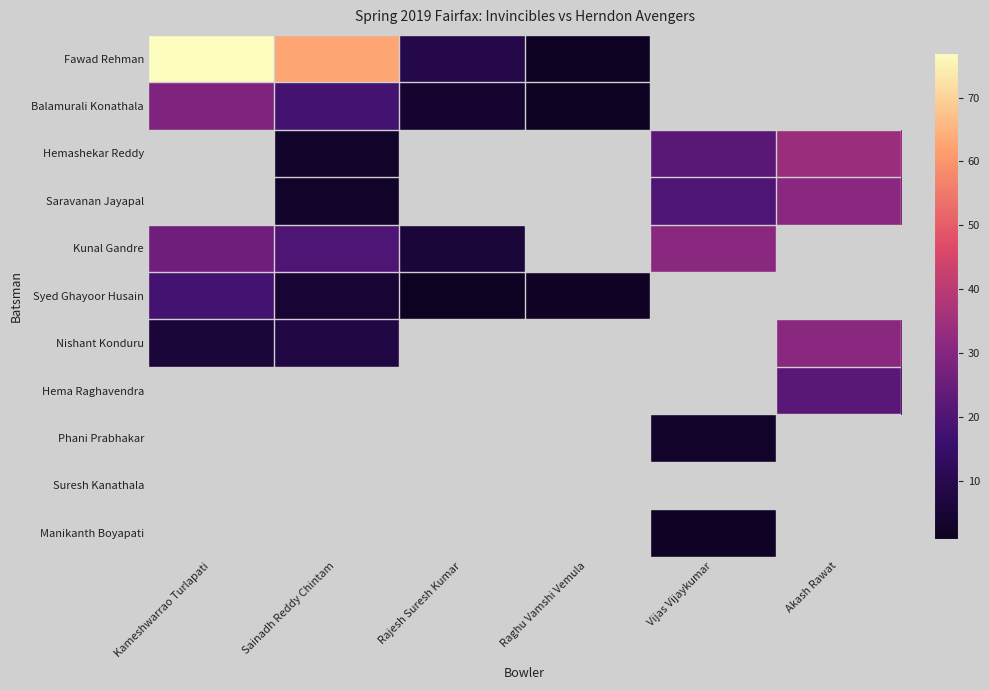

Which label corresponds to the smallest value in the chart?

Raghu Vamshi Vemula